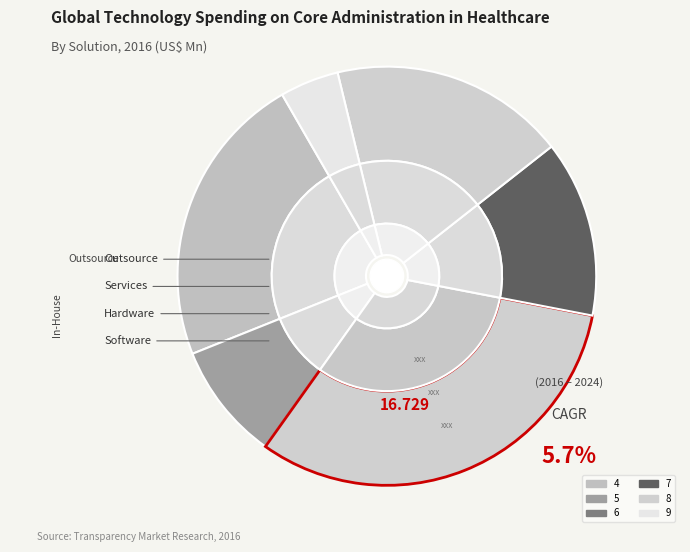

How many segments does this pie chart have?

6